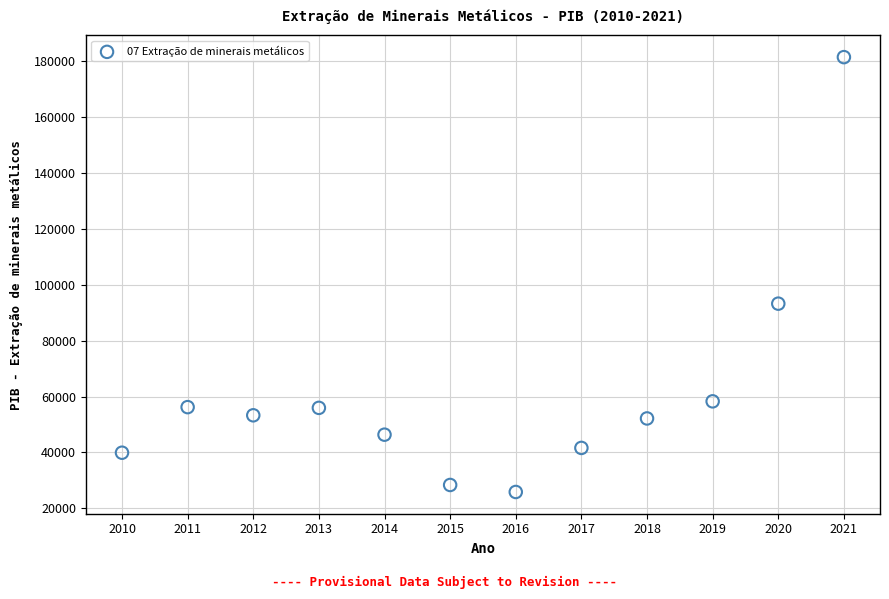

What is the range of X values (max minus min)?

11